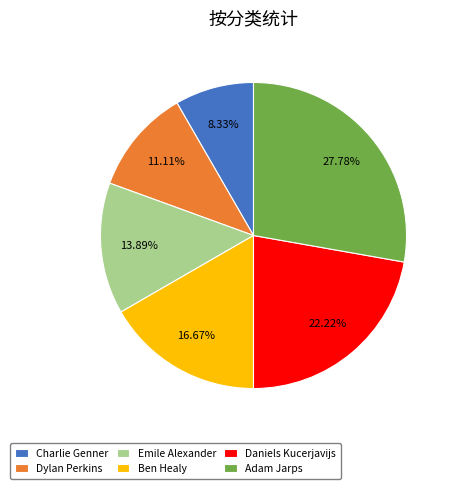

Is Adam Jarps the majority of the pie?

No